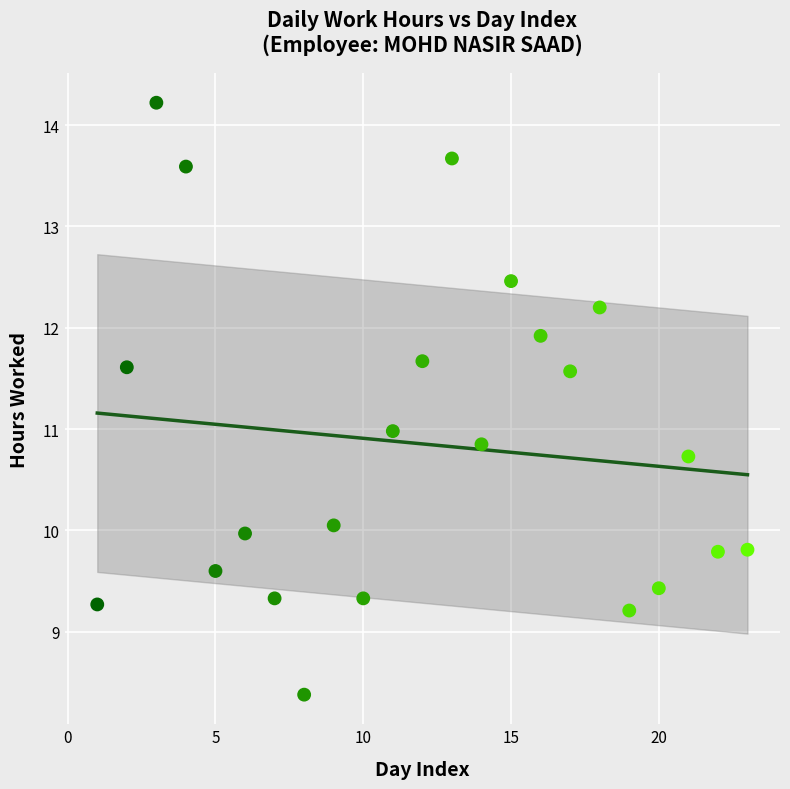

What is the range of X values (max minus min)?

22.0